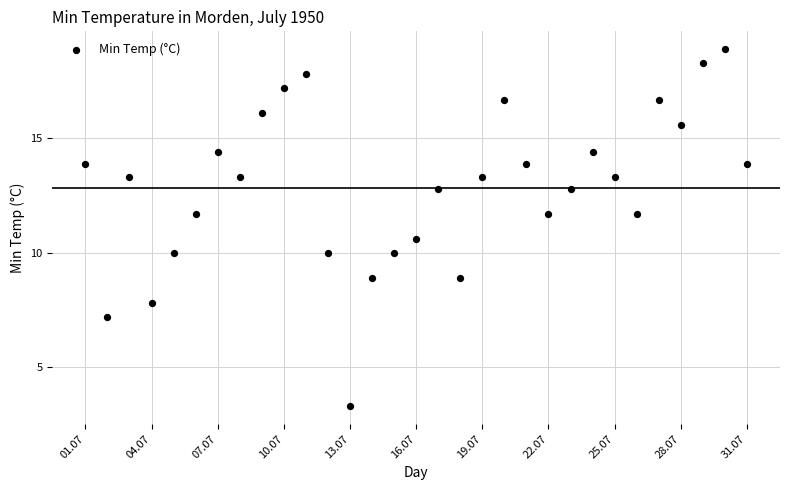

What Y value in the scatter plot is closest to 11?

10.6